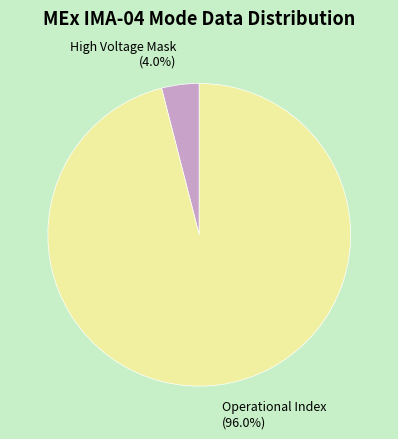

What percentage do High Voltage Mask (4.0%) and Operational Index (96.0%) together represent?

100.0%